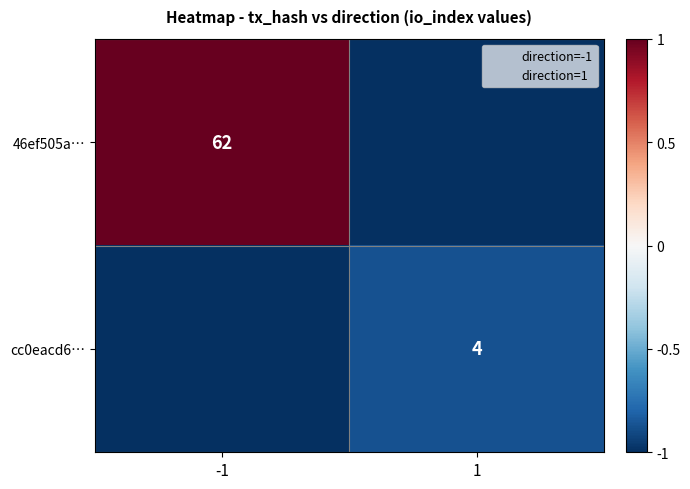

What is the difference between the highest and lowest values at 1?

0.1